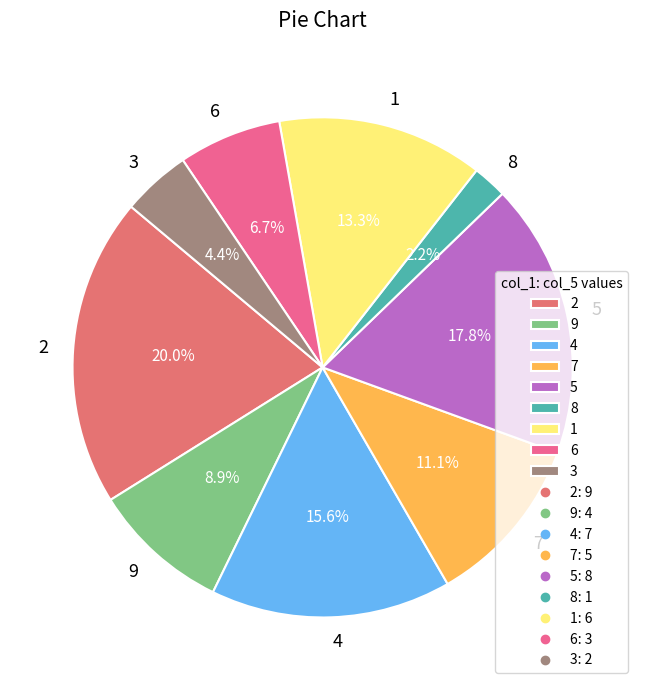

Which has a higher value, 9 or 8?

9